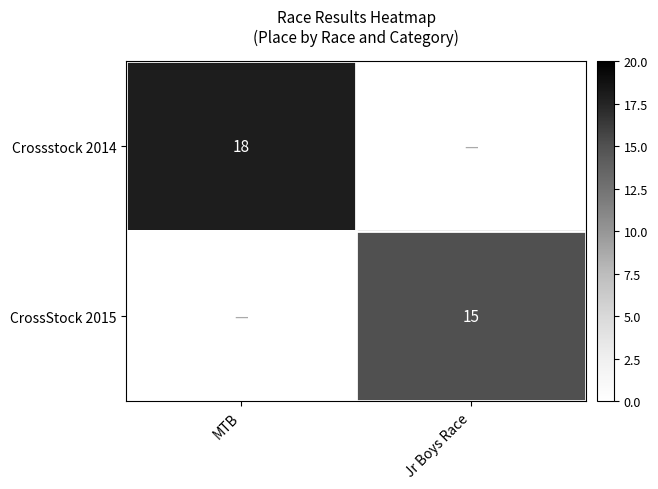

The value of CrossStock 2015 at Jr Boys Race is 15. True or false?

True